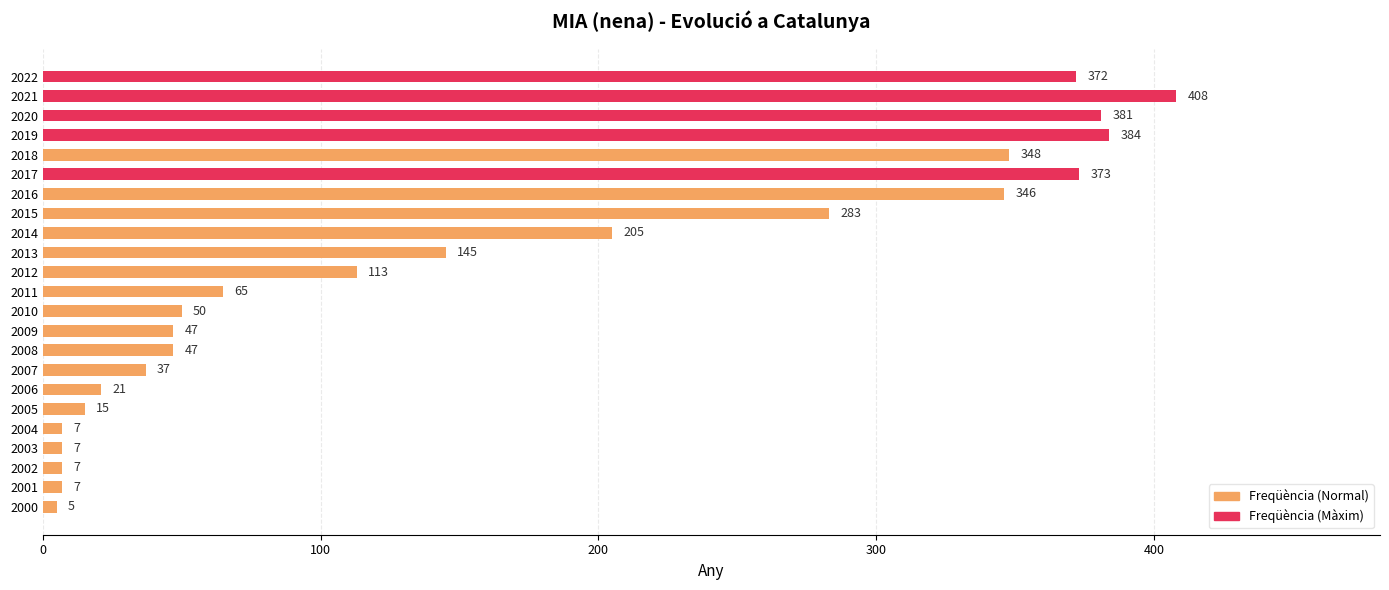

Where is the data nearest to the value 206?

2014